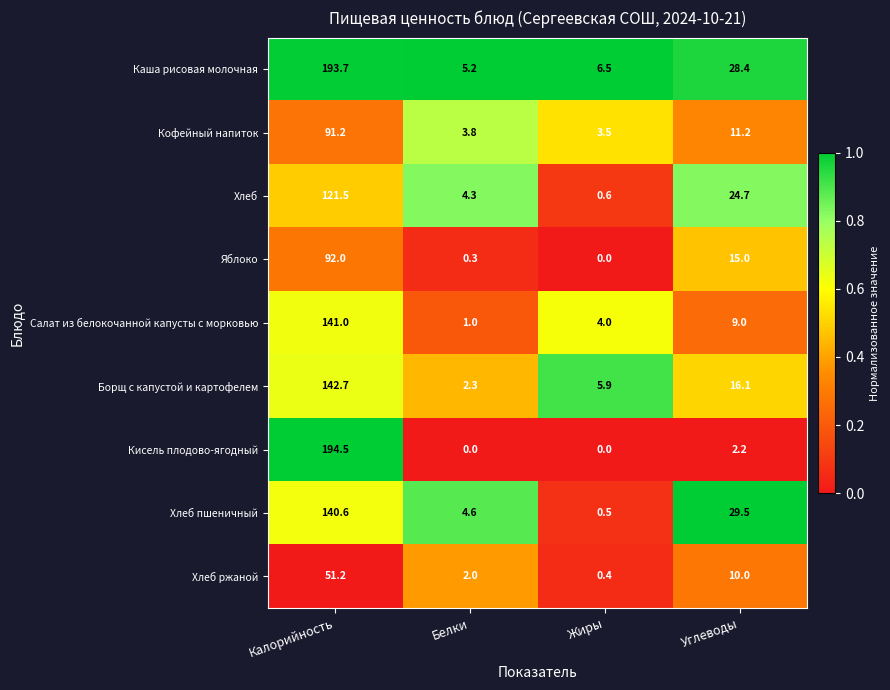

What is the spread (max minus min) of values at Углеводы?

27.3